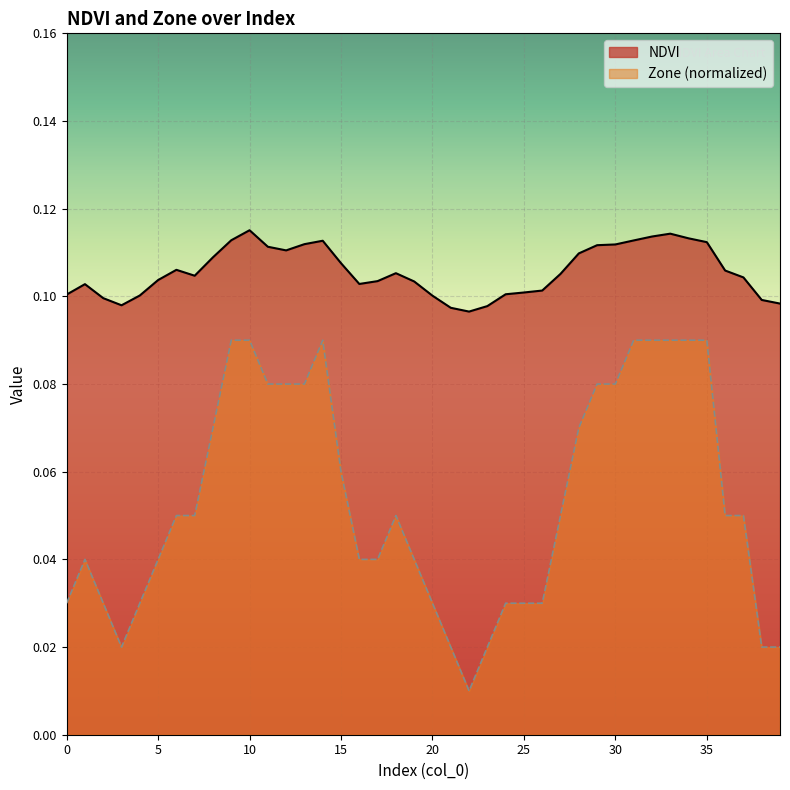

The Zone series shows 0.0 at 39. True or false?

True